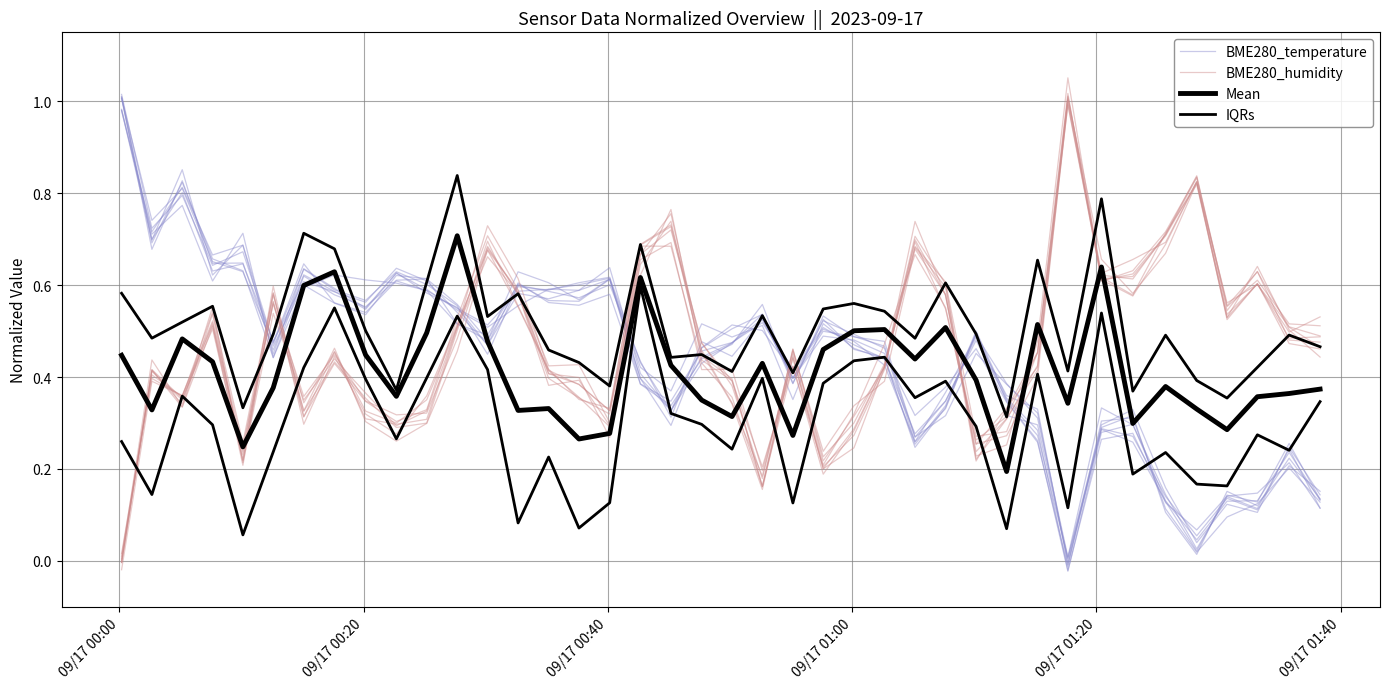

At how many categories does at least one series exceed 0?

40